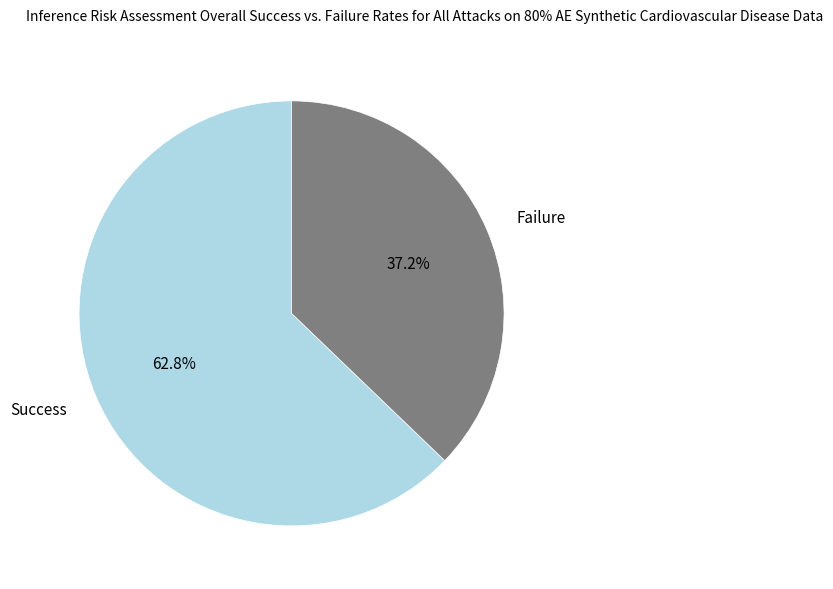

Count the number of slices in the pie.

2